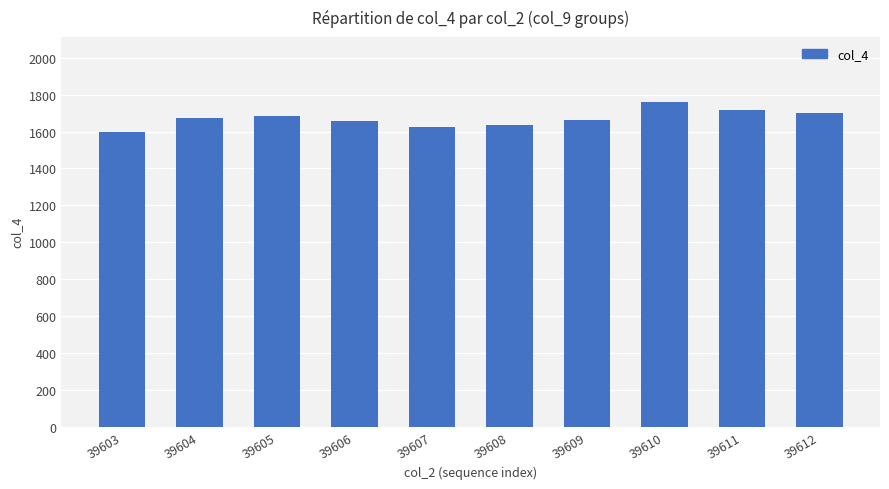

Is it true that the value at 39611 is 1032?

False